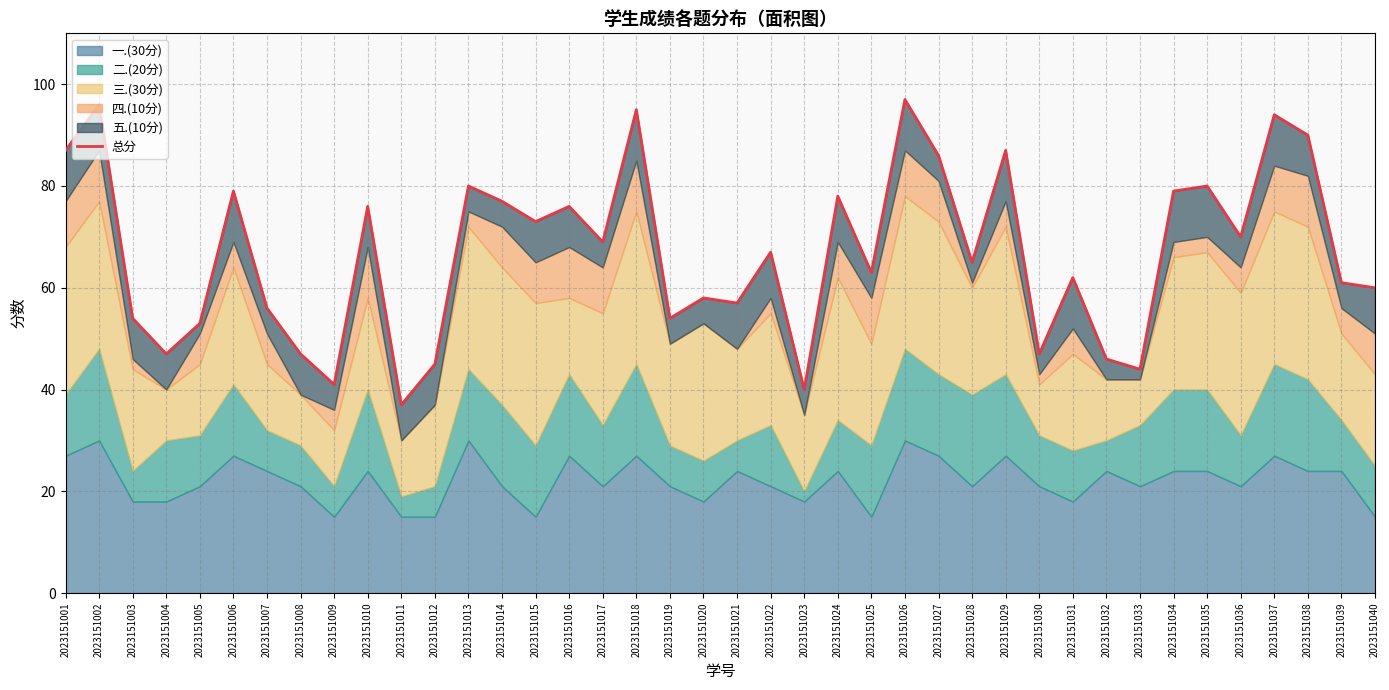

What is the ratio of the value at 2023151014 to the value at 2023151025?

1.2